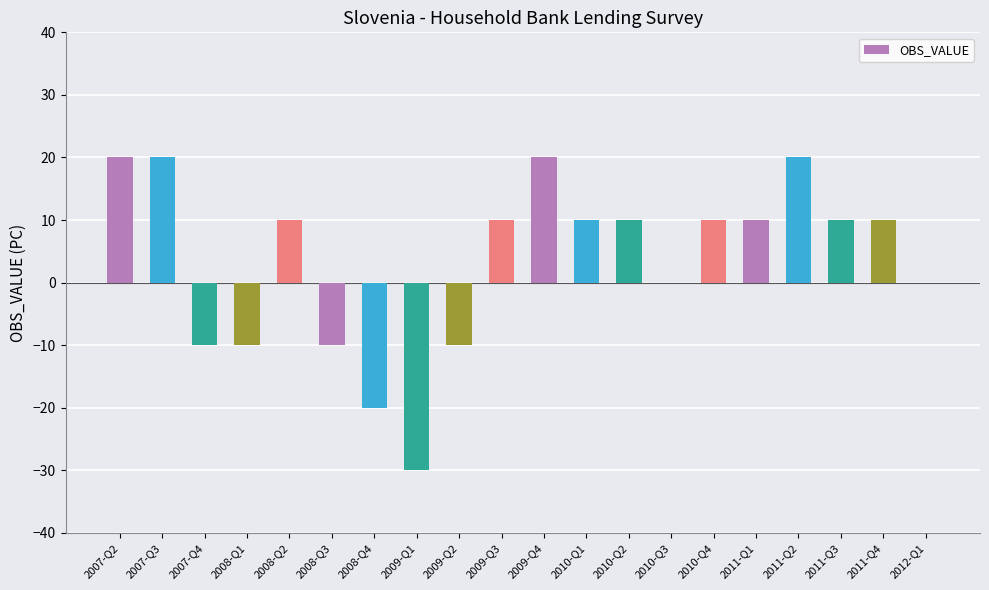

What is the greatest value displayed?

20